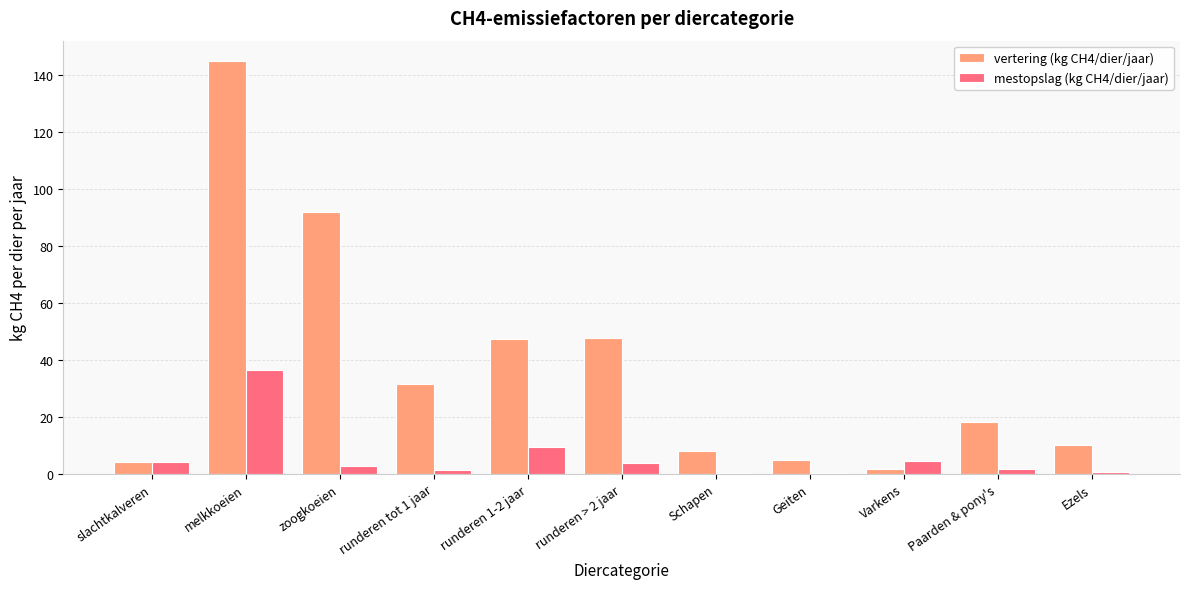

Are the bars grouped side by side (vs. stacked)?

Yes